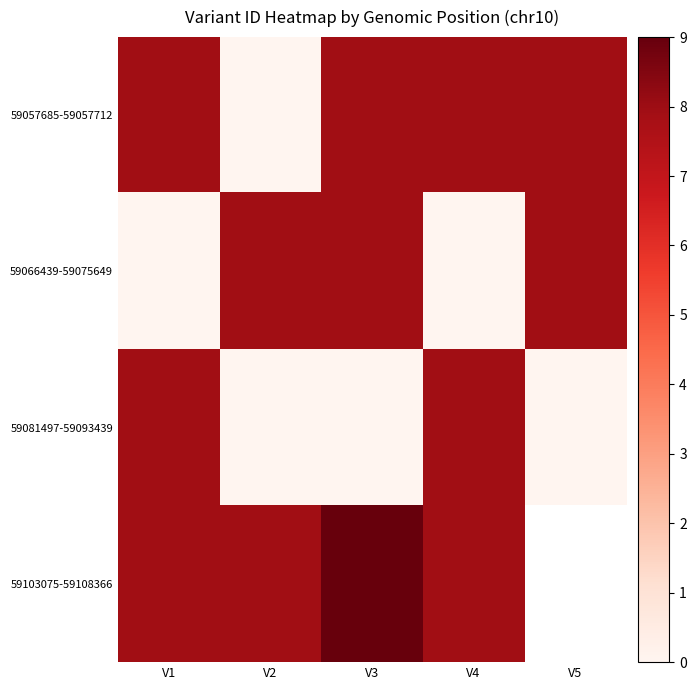

Count the 59103075-59108366 values in the range 7 to 9.

4